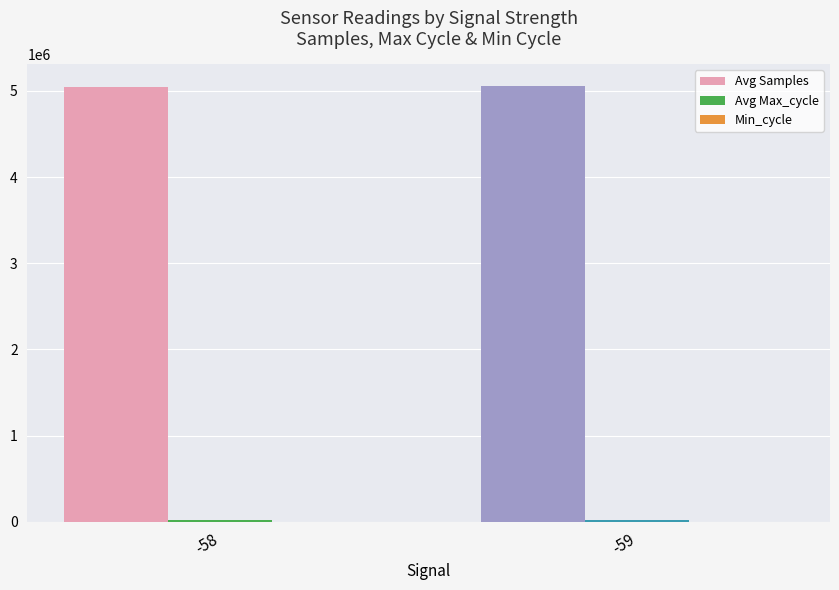

Which series has the largest total across all categories?

Avg Samples